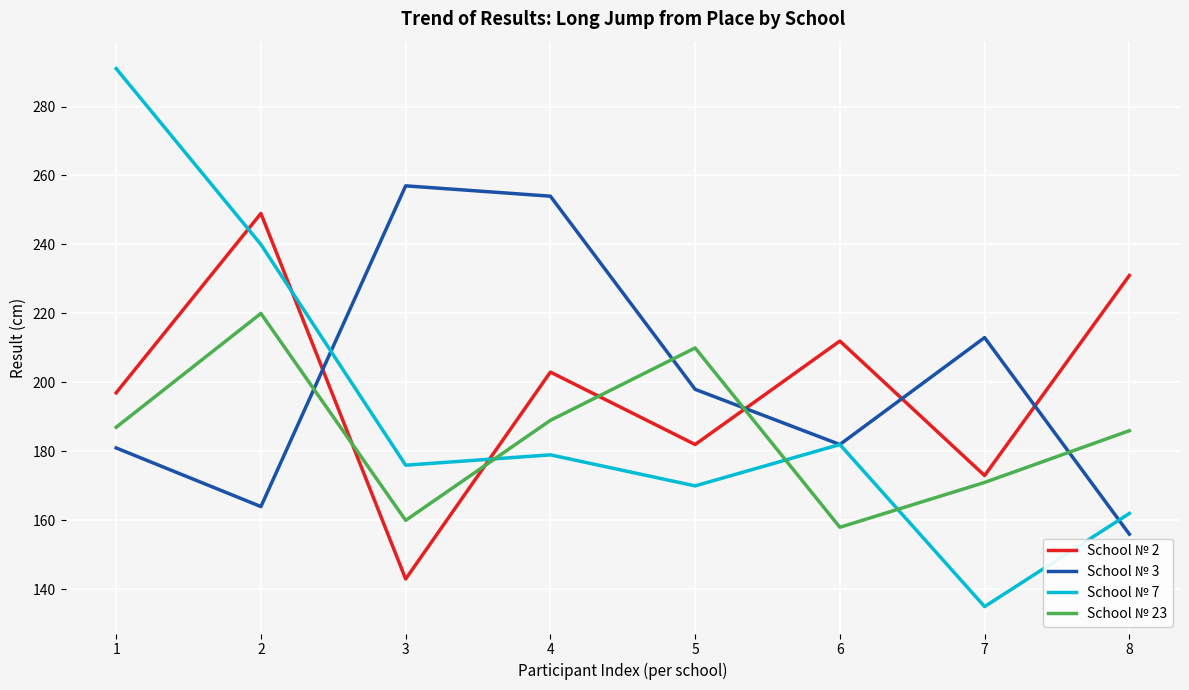

What is the average value of the School № 2 series?

199